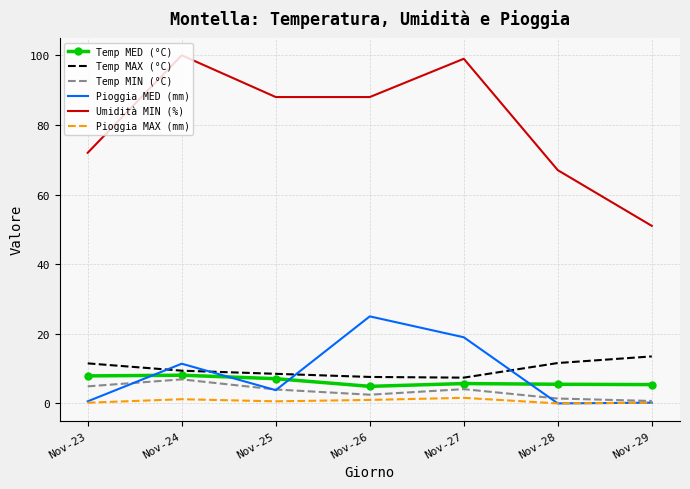

Rank the series by their maximum value, from highest to lowest.

Umidità MIN (%), Pioggia MED (mm), Temp MAX (°C), Temp MED (°C), Temp MIN (°C), Pioggia MAX (mm)